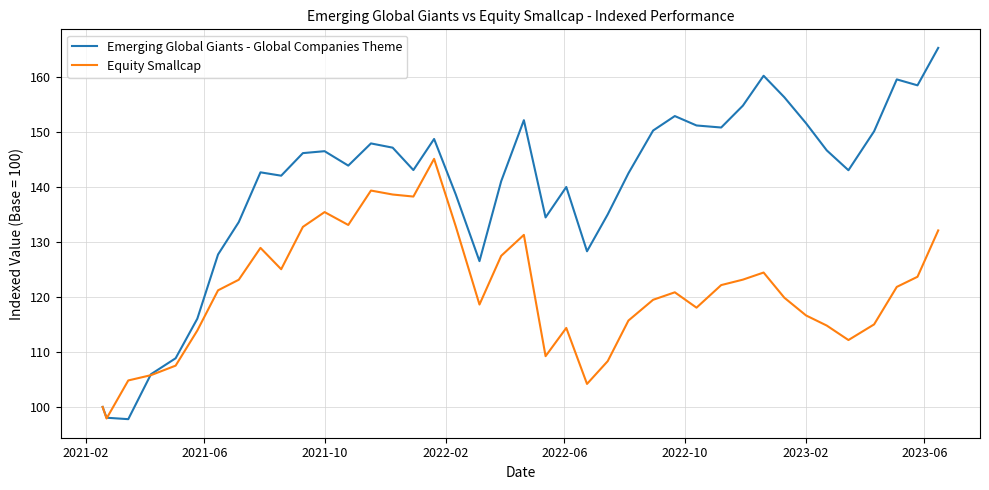

Which series has the largest total across all categories?

Emerging Global Giants - Global Companies Theme